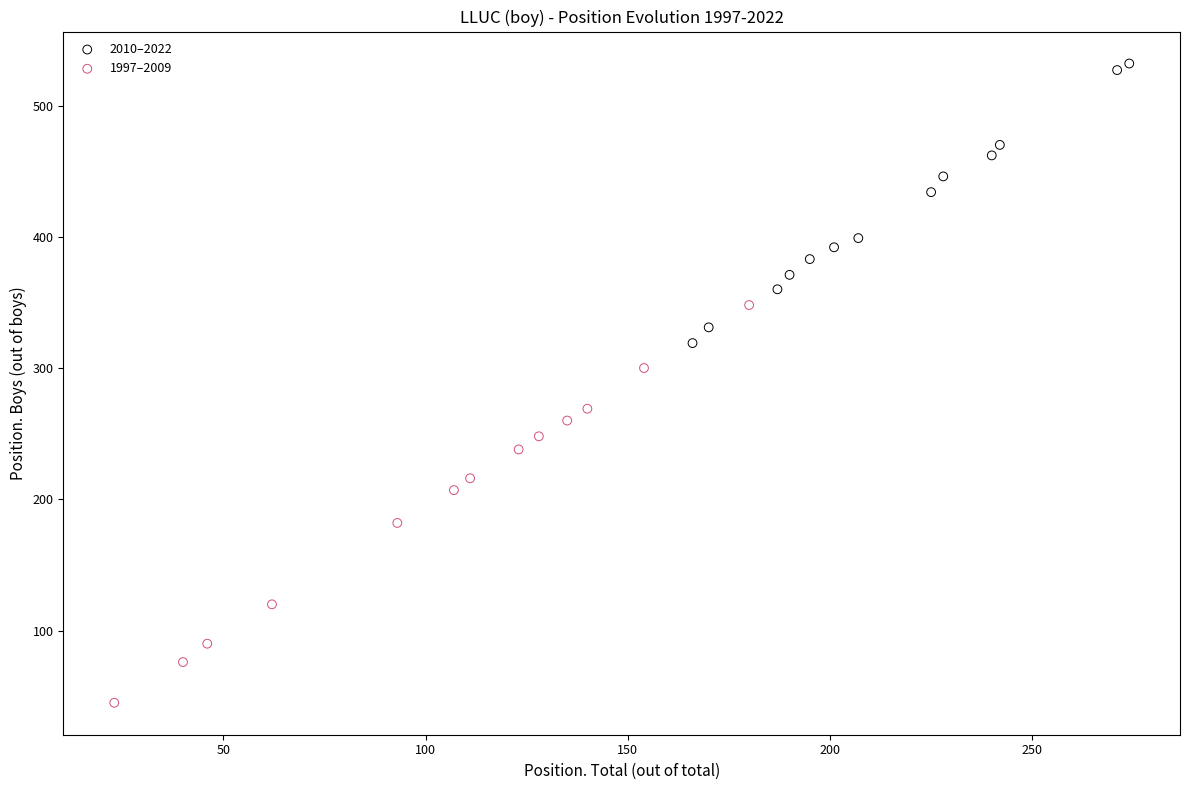

Which series reaches the maximum Y coordinate?

2010–2022